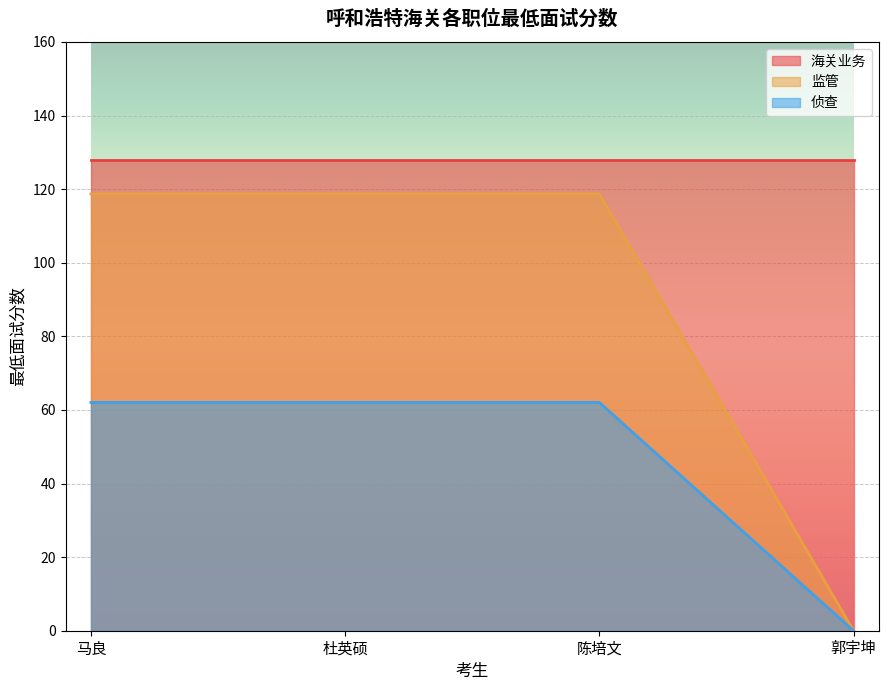

True or false: 监管 has more than 1 interior local peaks.

False